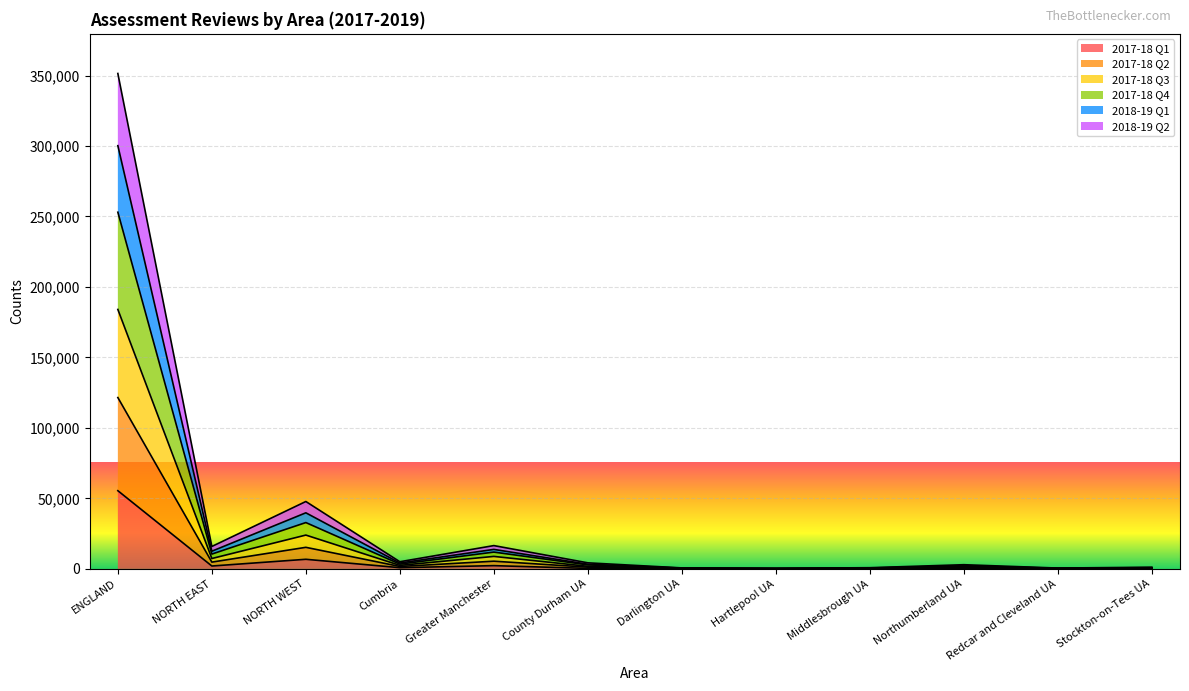

At which category is the sum across all series the highest?

ENGLAND